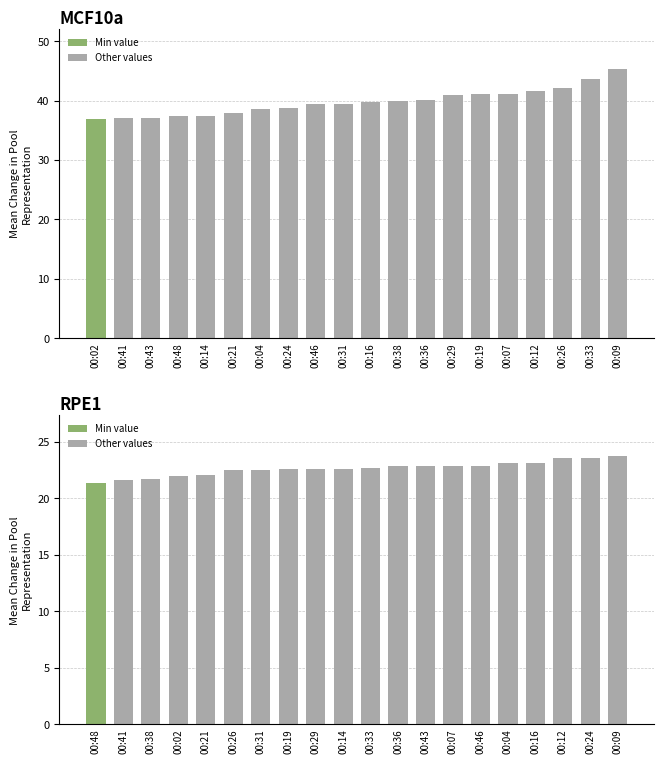

How many data points does each series have?

20